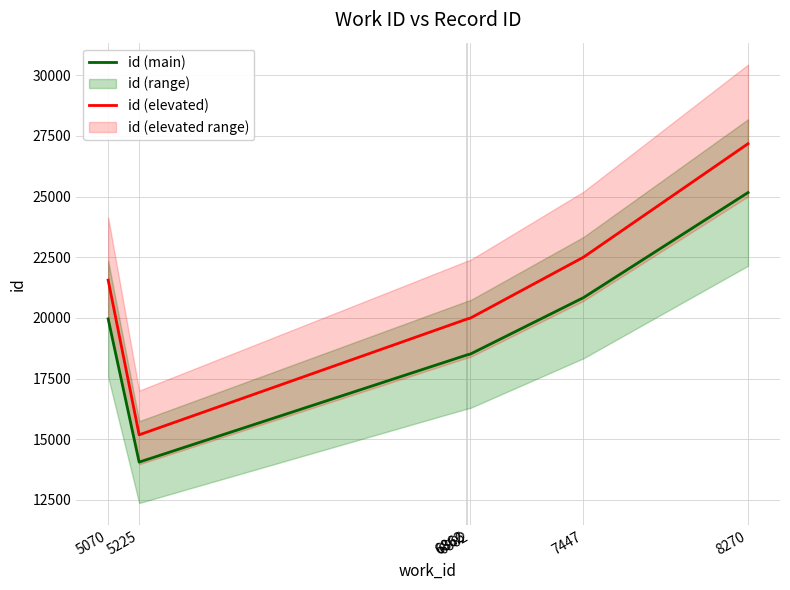

Reading left to right, what are all the values shown in this chart?

id (main): 19959.0	14056.0	18467.0	18477.0	18512.0	20834.0	25165.0
id (elevated): 21555.7	15180.5	19944.4	19955.2	19993.0	22500.7	27178.2